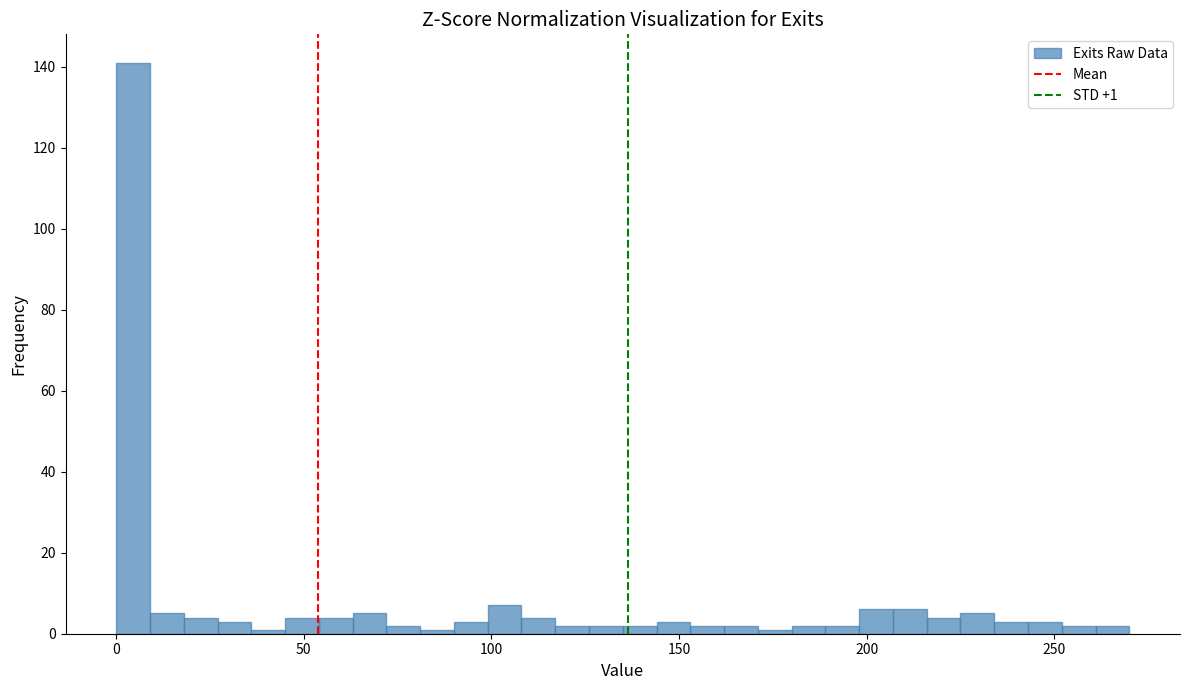

Read against the x-axis, roughly where is the centre of the tallest bar?

5